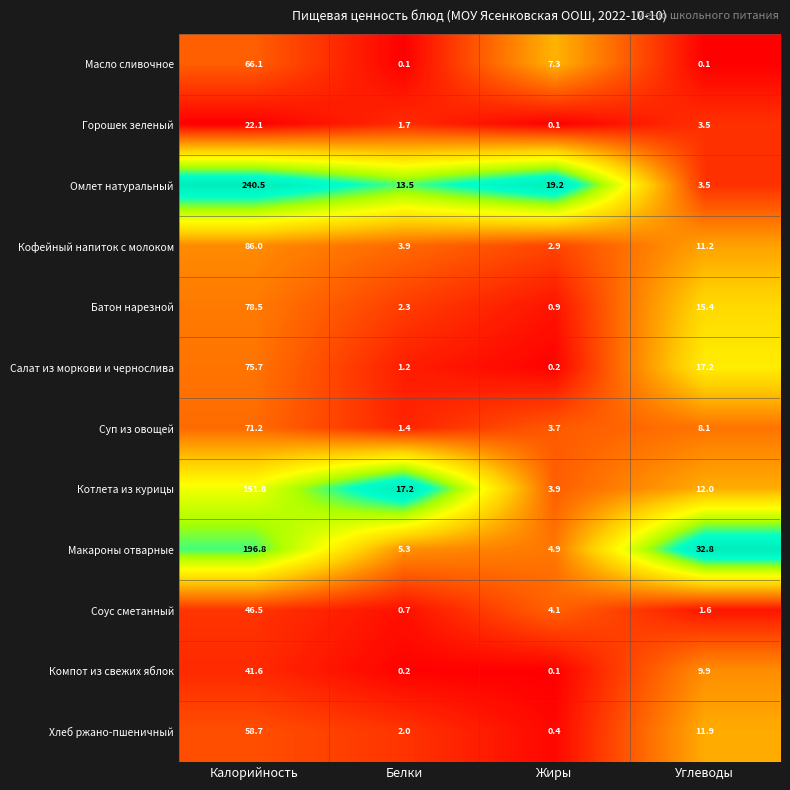

True or false: Горошек зеленый has a value of 22.1 at Калорийность.

True